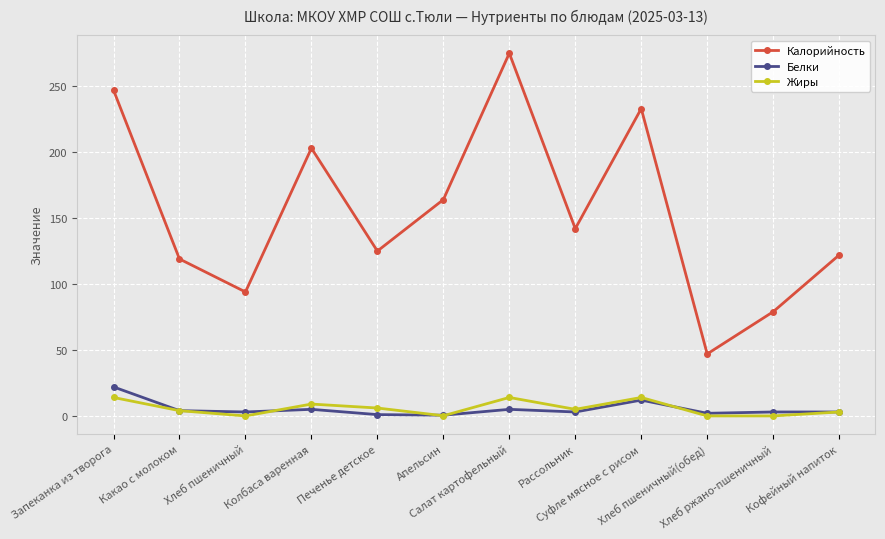

Is it true that Белки equals 32.0 at Запеканка из творога?

False